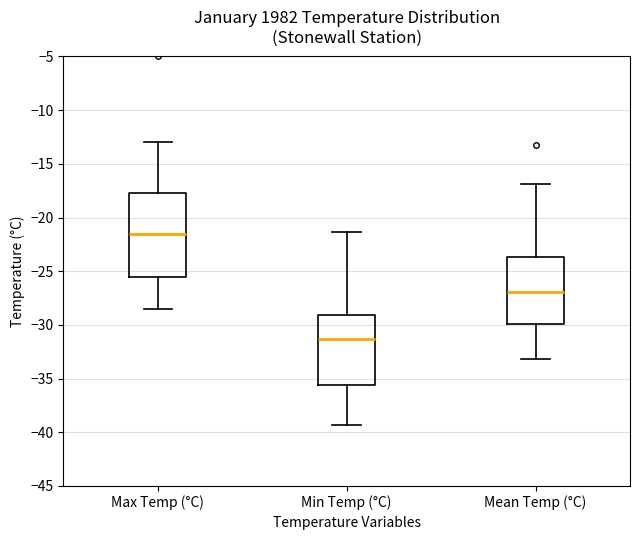

Reading left to right, transcribe this box plot: for each box, give where its median line is, the range the box spans, and where its two whiskers end, as read against the y-axis. The values are not printed on the chart, so give them approximately, as read against the axis.

Max Temp (°C): median -21.5, box -25.5 to -17.5, whiskers -28.5 to -13.0
Min Temp (°C): median -31.5, box -35.5 to -29.0, whiskers -39.5 to -21.5
Mean Temp (°C): median -27.0, box -30.0 to -23.5, whiskers -33.0 to -17.0